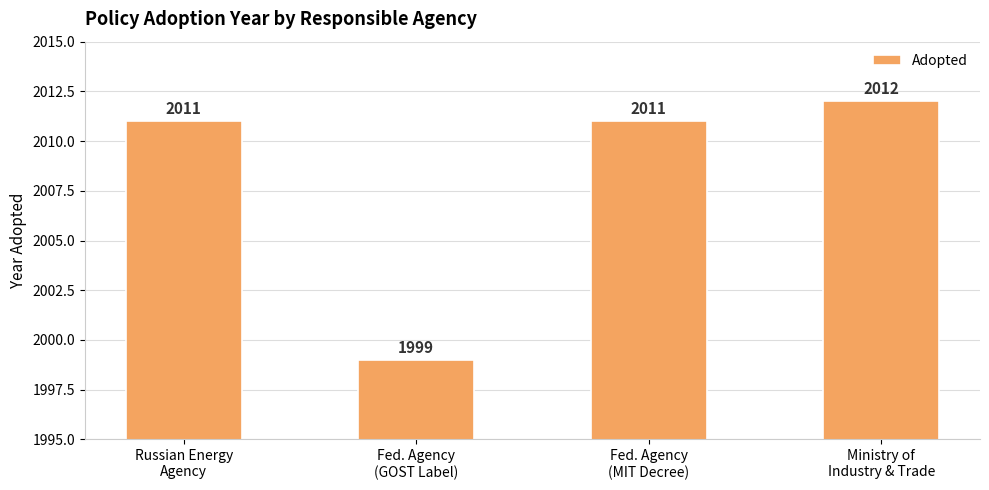

What is the greatest value displayed?

2012